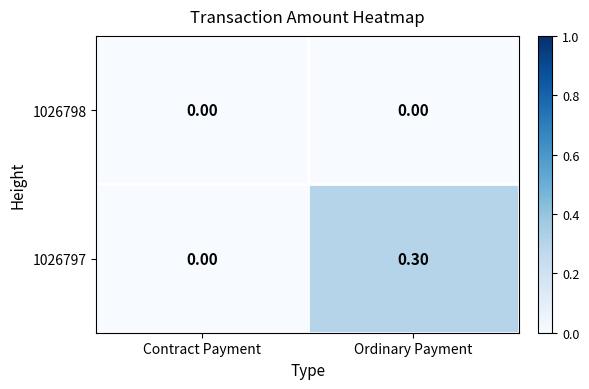

Which series has the largest total across all categories?

1026797